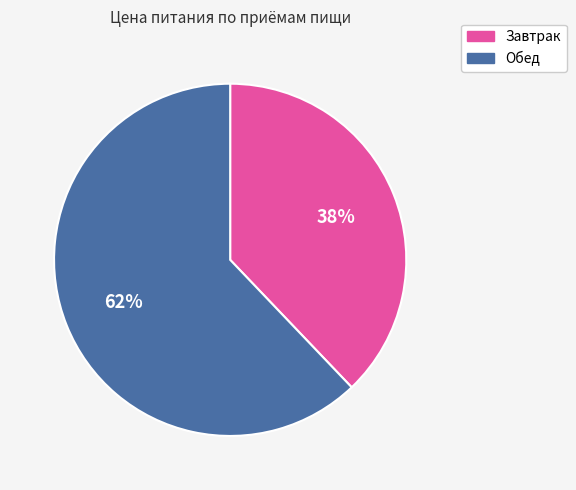

The Обед slice represents 62% of the pie. True or false?

True